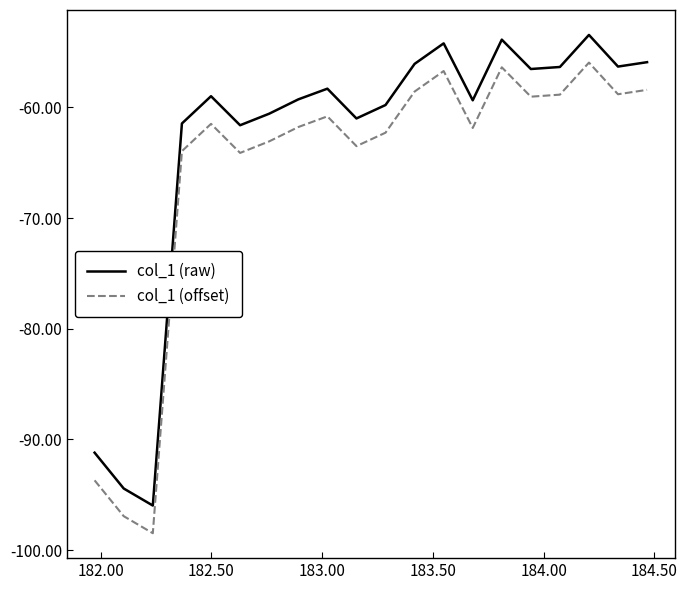

How many lines are shown in the chart?

2